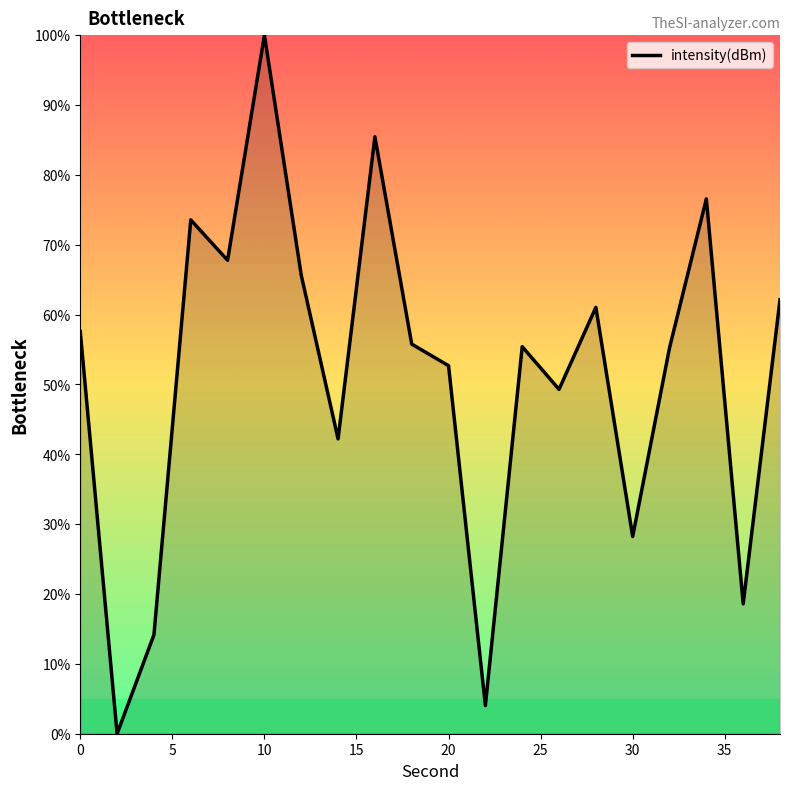

What is the difference between the maximum and minimum values?

100.0